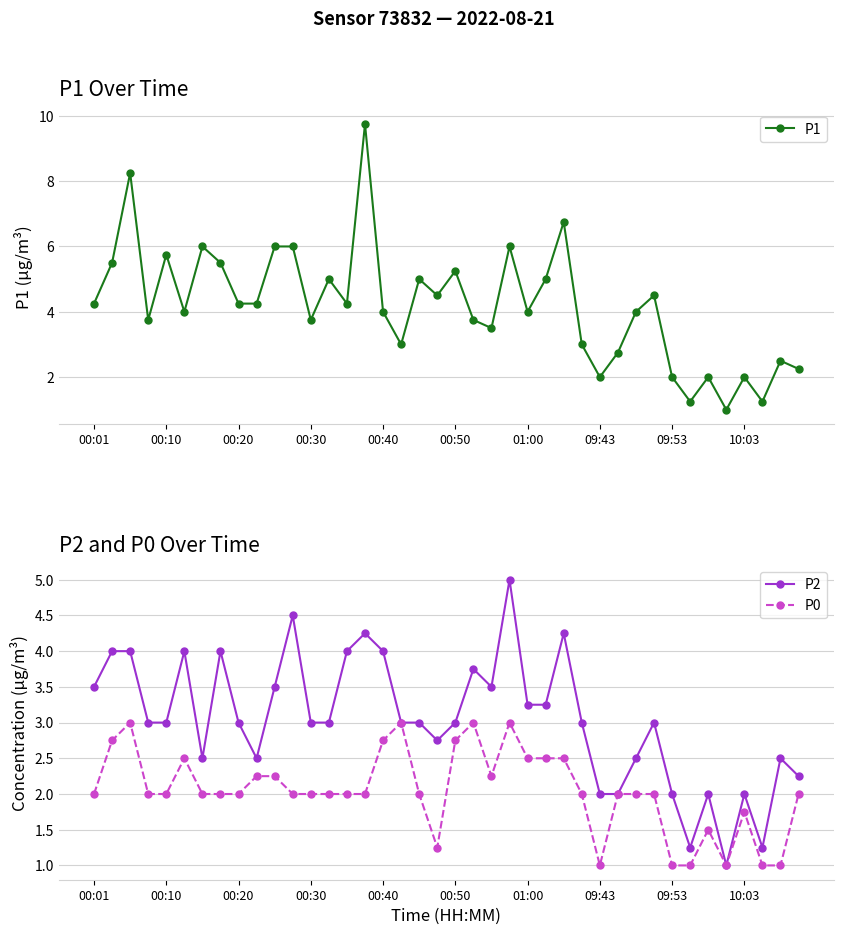

What is the highest value of the P0 series?

3.0